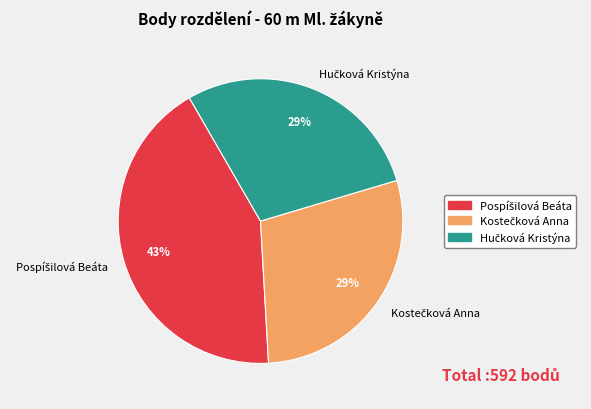

Does any single category account for the majority?

No